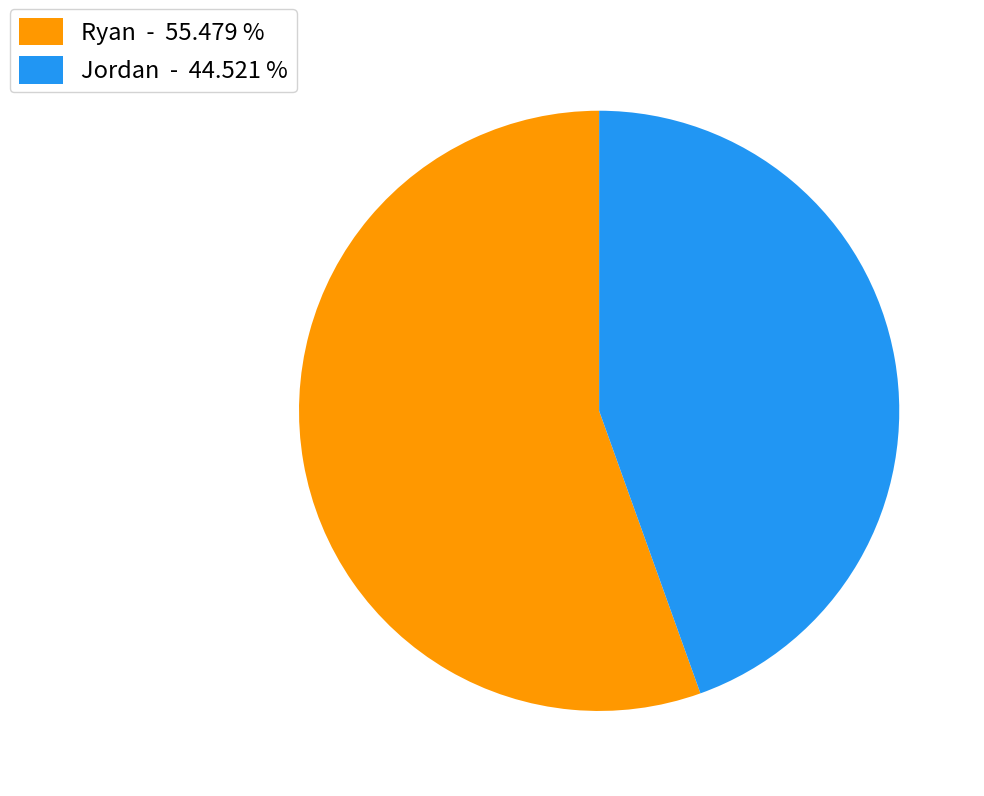

The Ryan slice represents 55% of the pie. True or false?

True